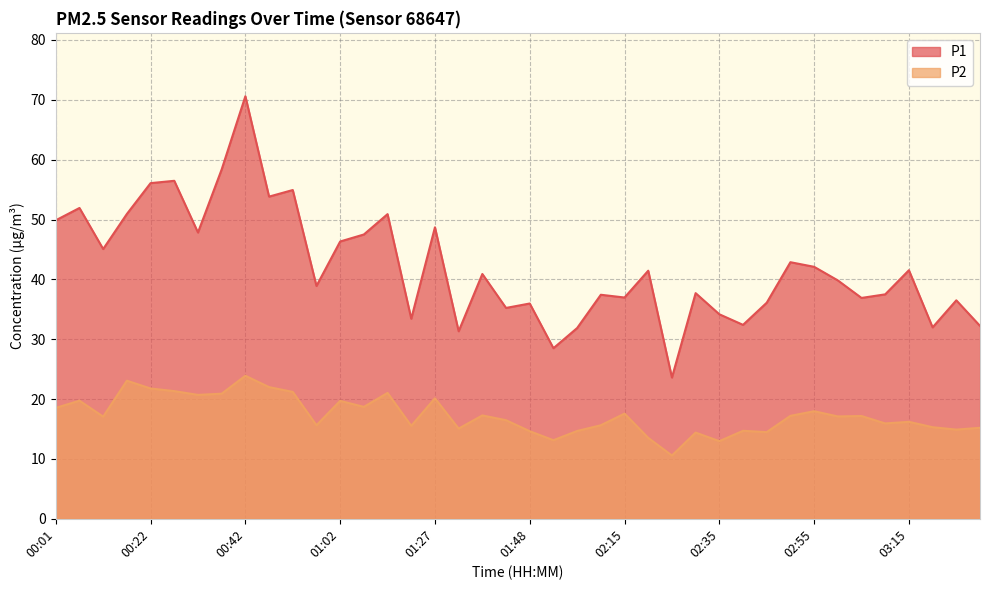

Where is the first local minimum for P1?

00:11